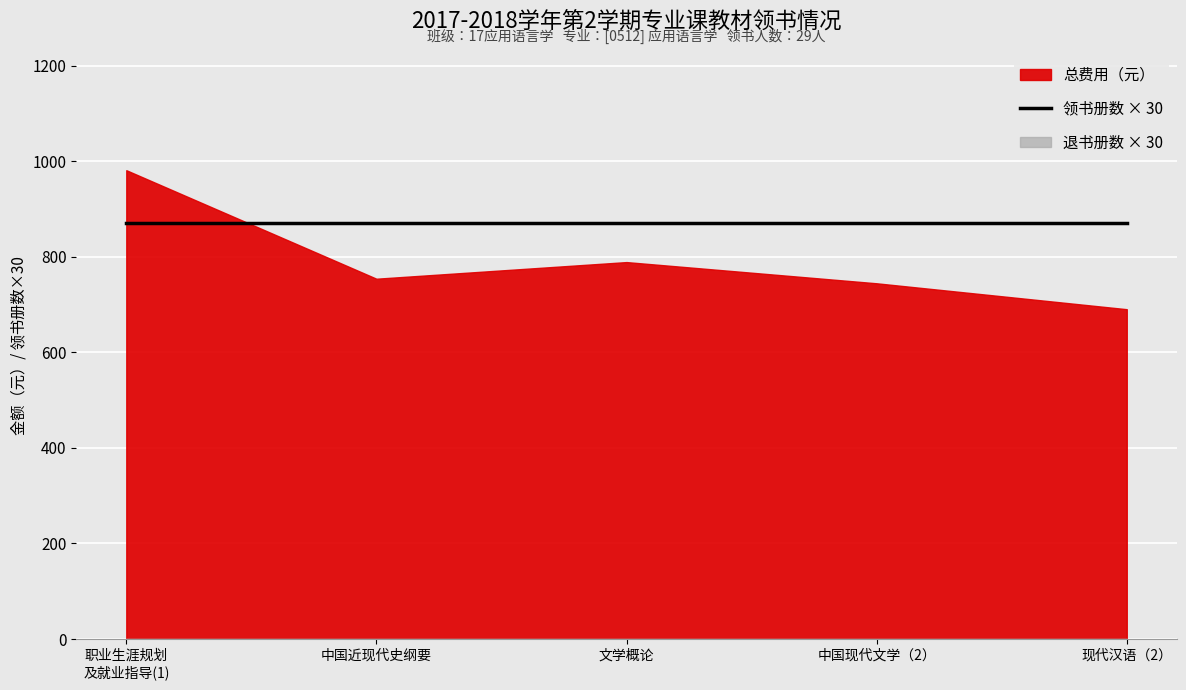

True or false: 退书(册) and 领书(册) cross at least once.

False